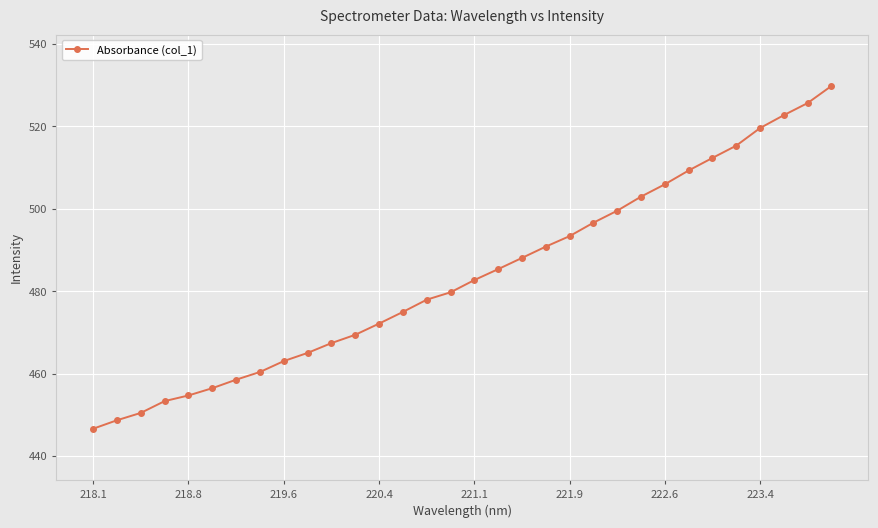

What is the value of the 6th point from the left?

456.5